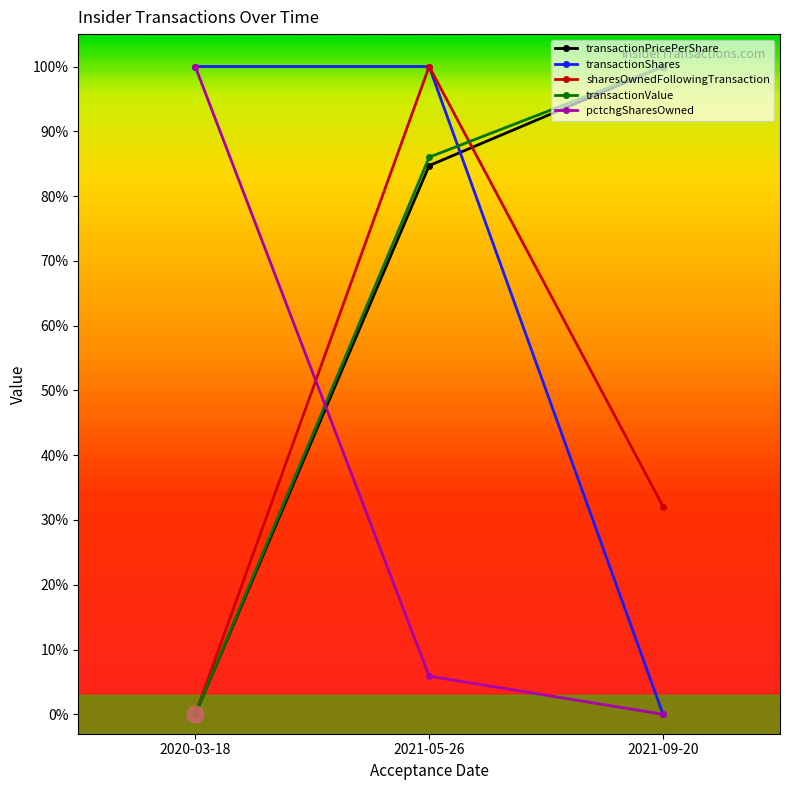

The sharesOwnedFollowingTransaction series shows 48.1 at 2021-09-20. True or false?

False